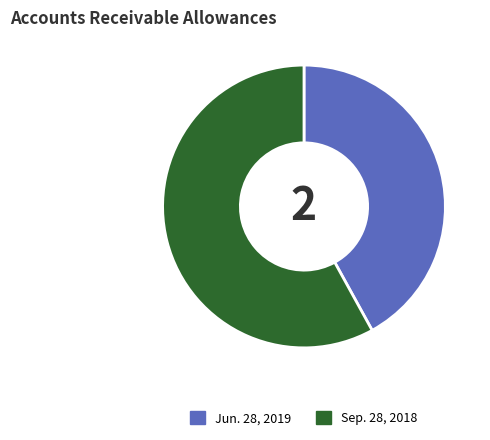

Is Sep. 28, 2018 the majority of the pie?

Yes